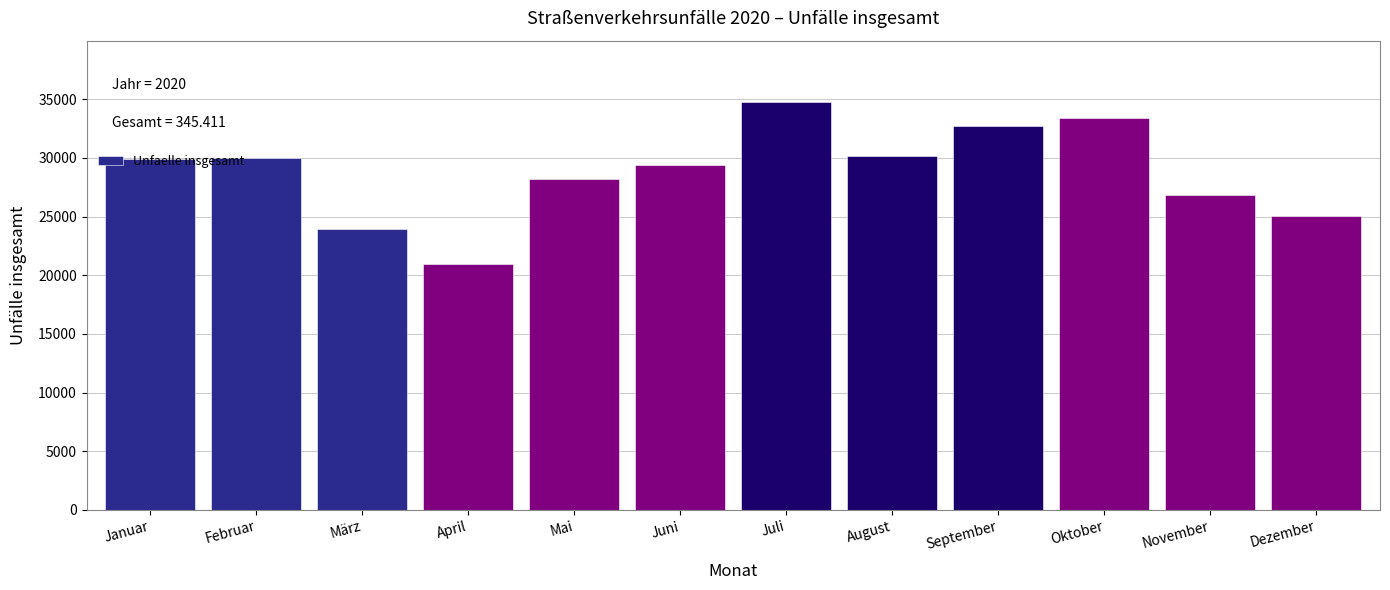

What is the label of the 3rd bar from the left?

März